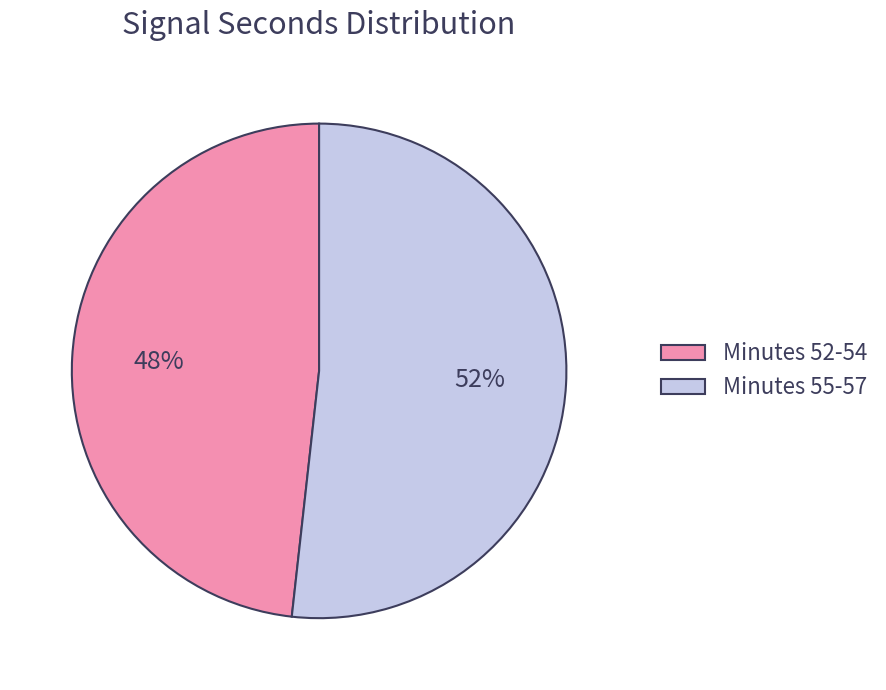

How many segments does this pie chart have?

2